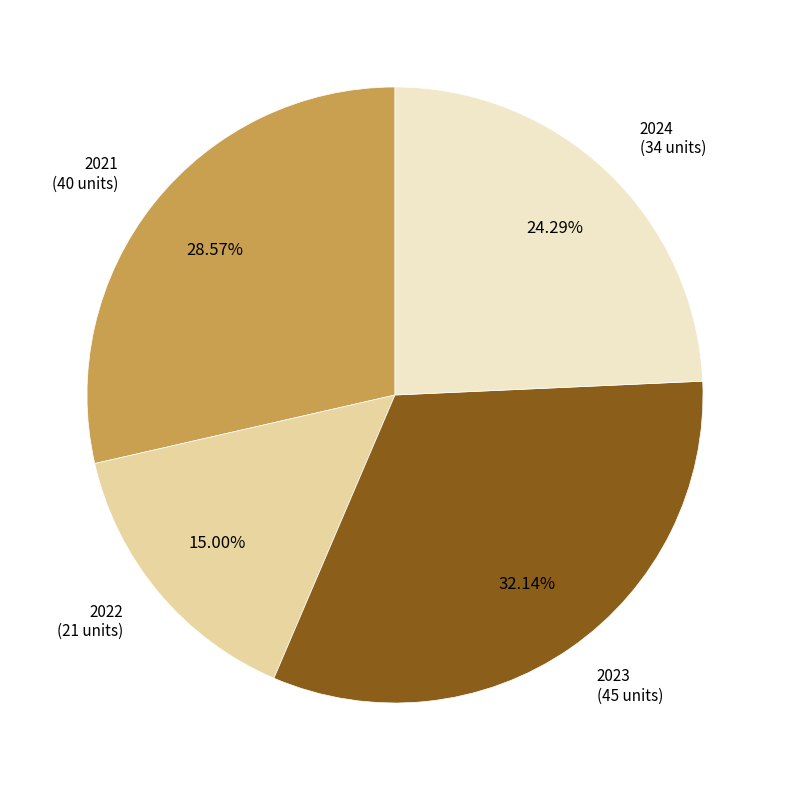

True or false: 2021 accounts for 36% of the total.

False